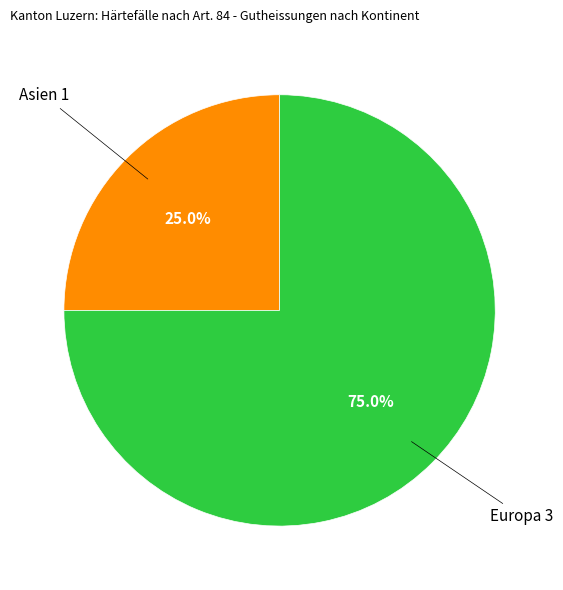

Does any single category account for the majority?

Yes